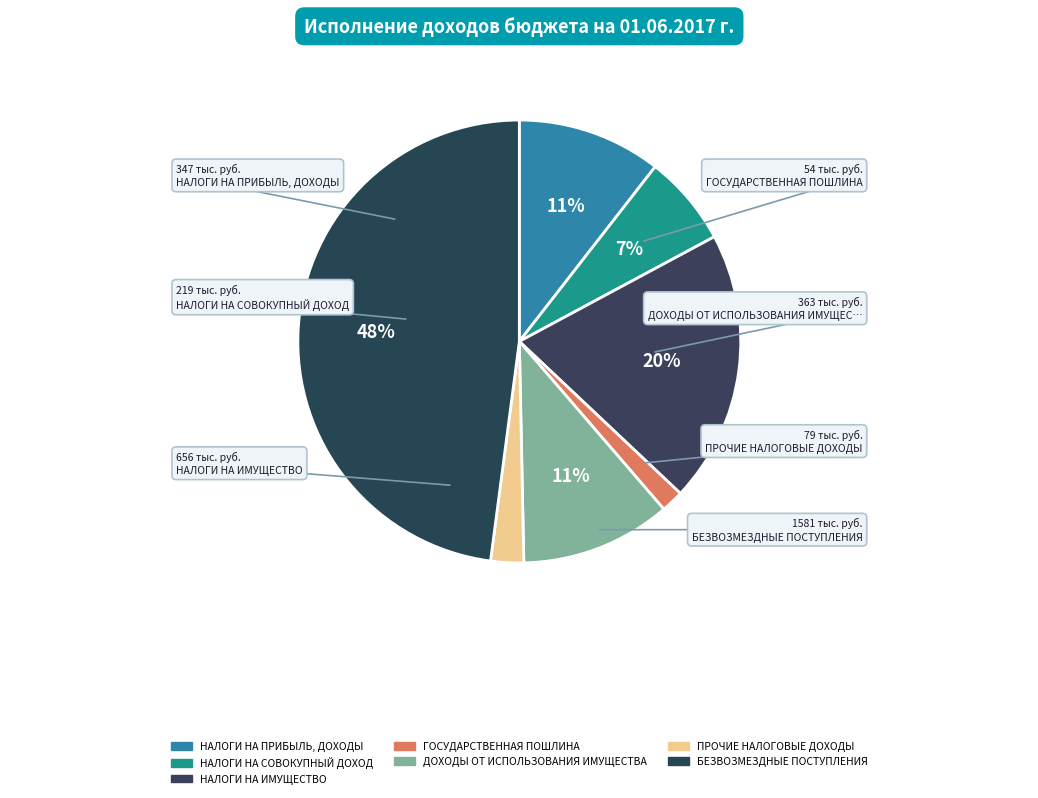

Which category has the smallest portion of the pie?

ГОСУДАРСТВЕННАЯ ПОШЛИНА